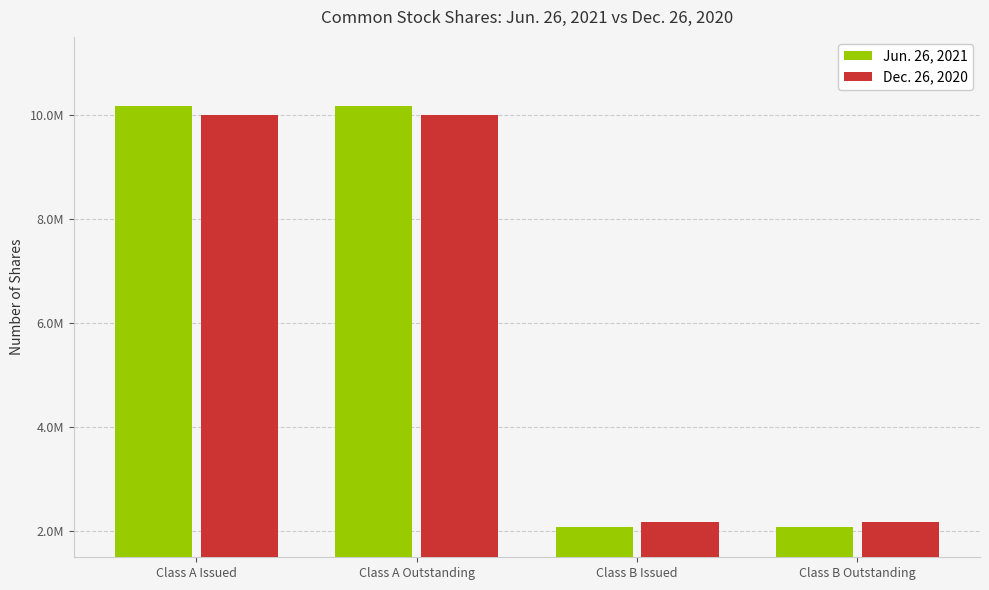

The Jun. 26, 2021 series shows 10165649 at Class A Issued. True or false?

True